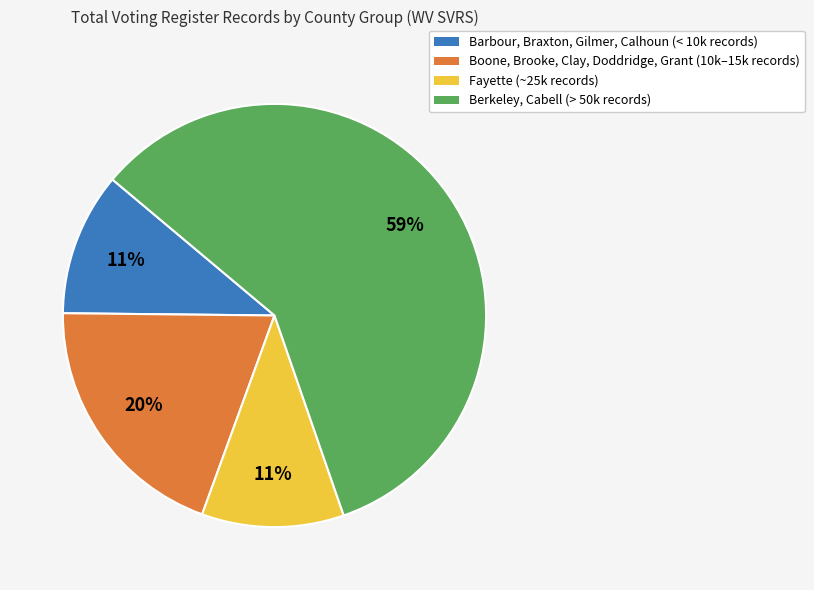

How many segments does this pie chart have?

4